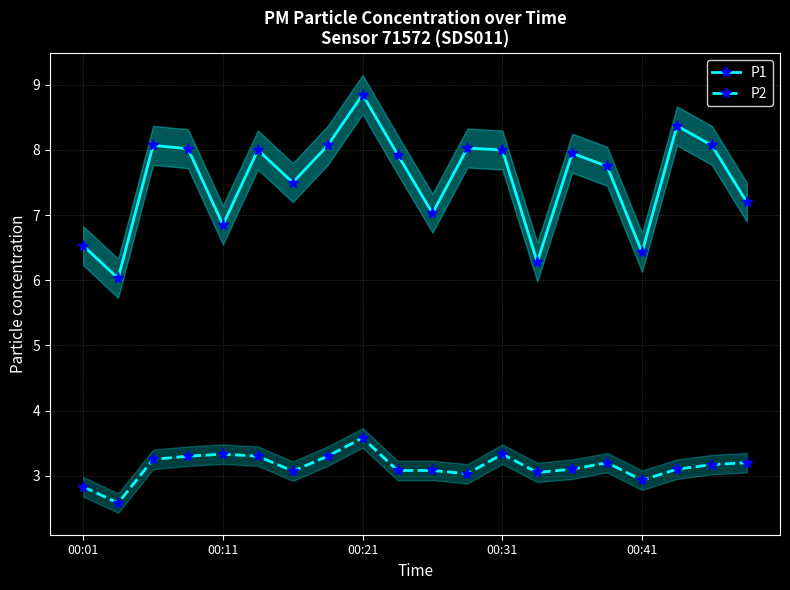

True or false: P2 and P1 intersect in this chart.

False